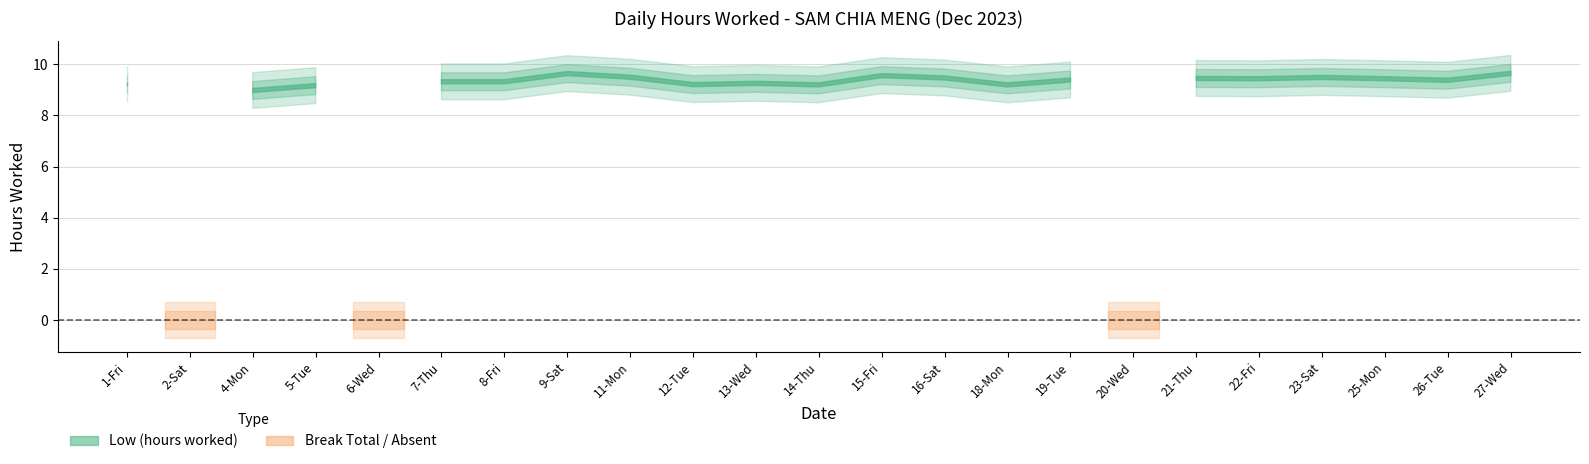

True or false: Low (hours worked) and Break Total cross at least once.

False